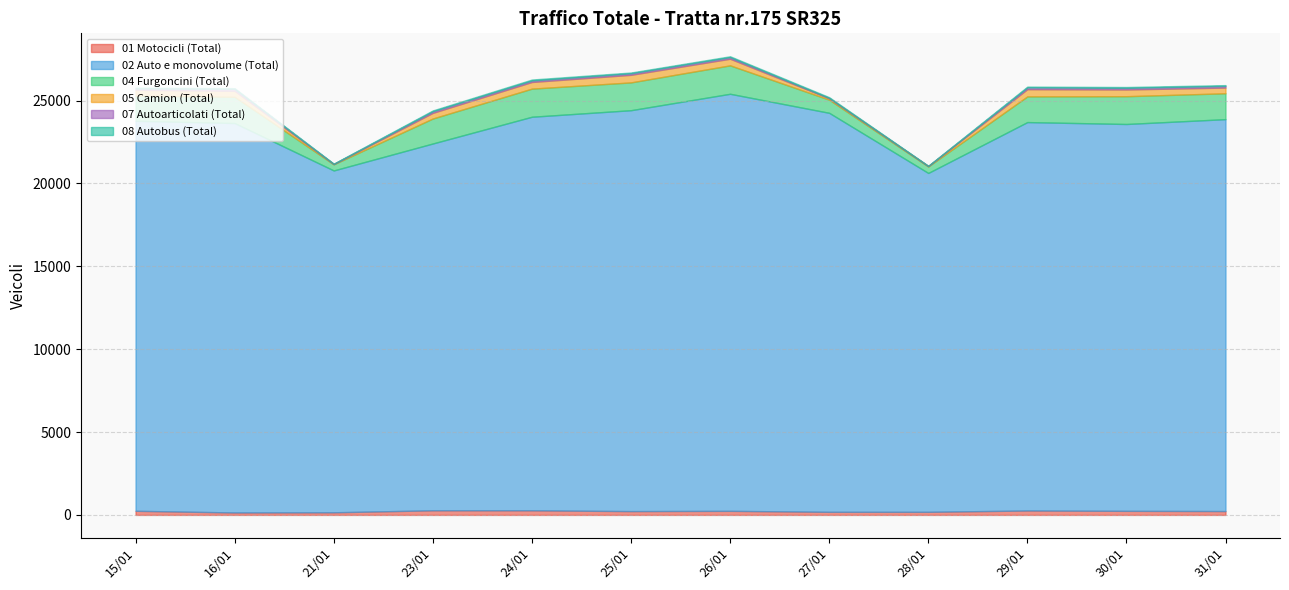

At which label does 05 Camion (Total) reach its minimum?

21/01